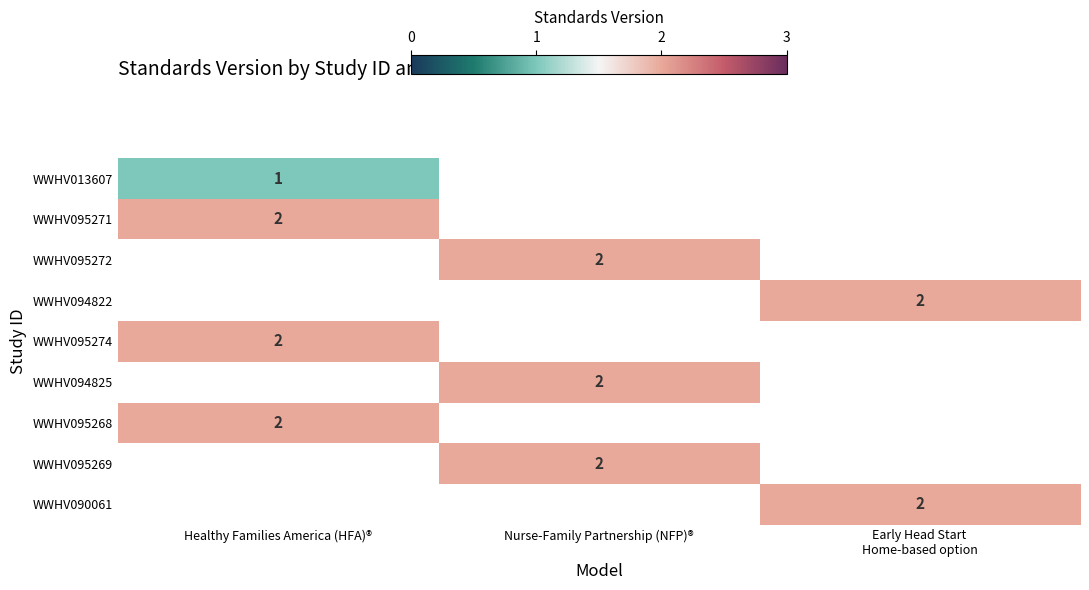

Which category has the lowest value across all series?

Healthy Families America (HFA)®